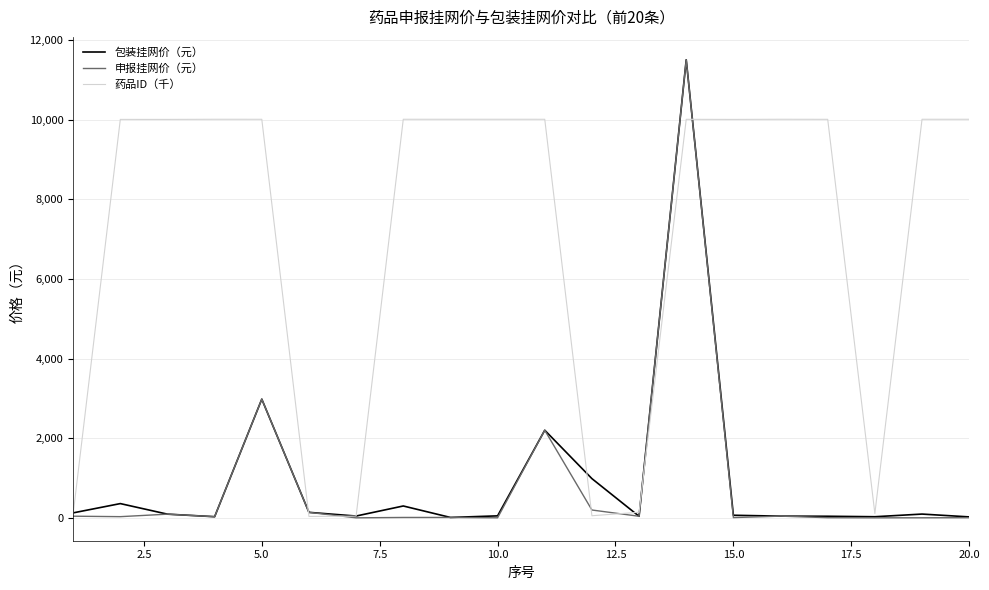

What is the average value of the 药品ID（千） series?

7027.9